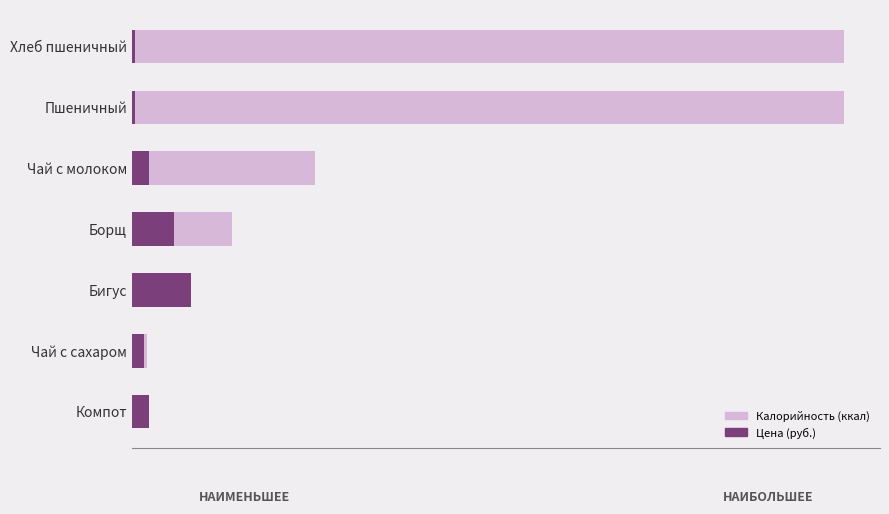

The Калорийность series shows 13 at Бигус. True or false?

True